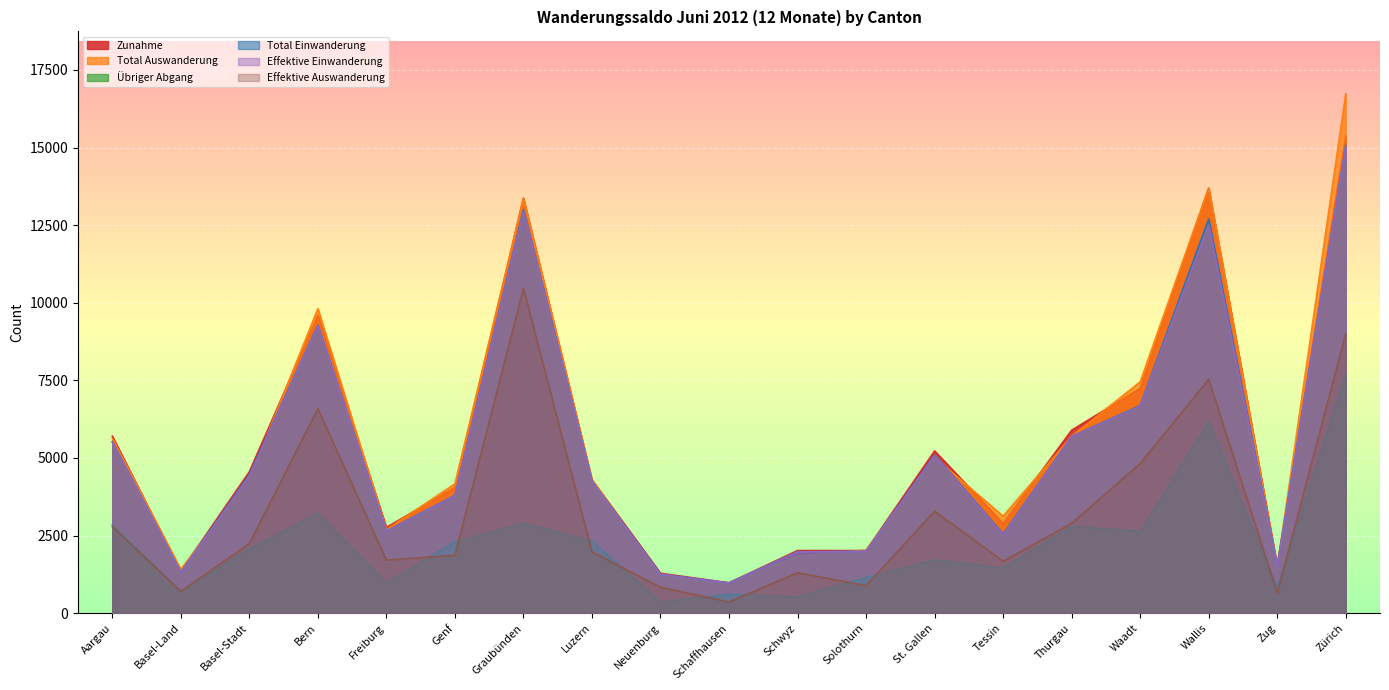

How many values in the Effektive Auswanderung series exceed 1974?

9